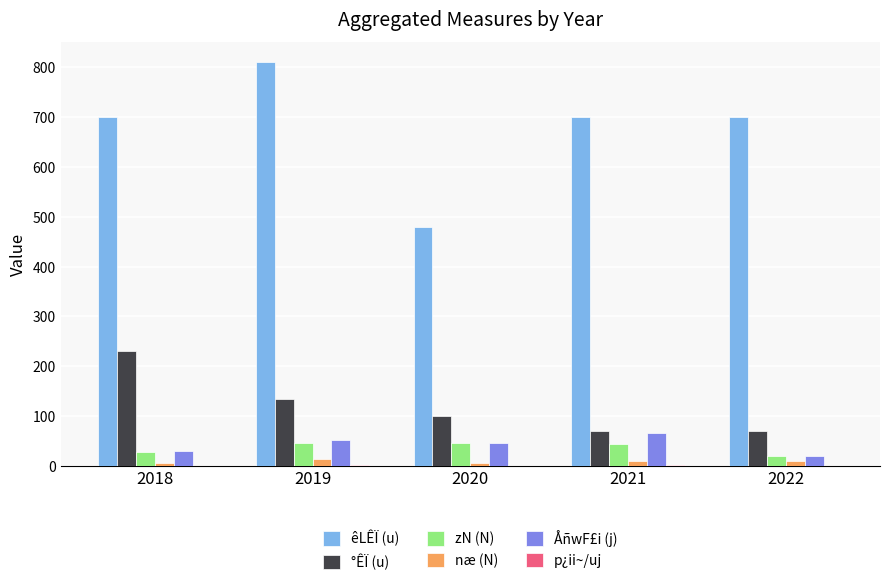

Which series has the widest spread of values?

êLÊÏ (u)